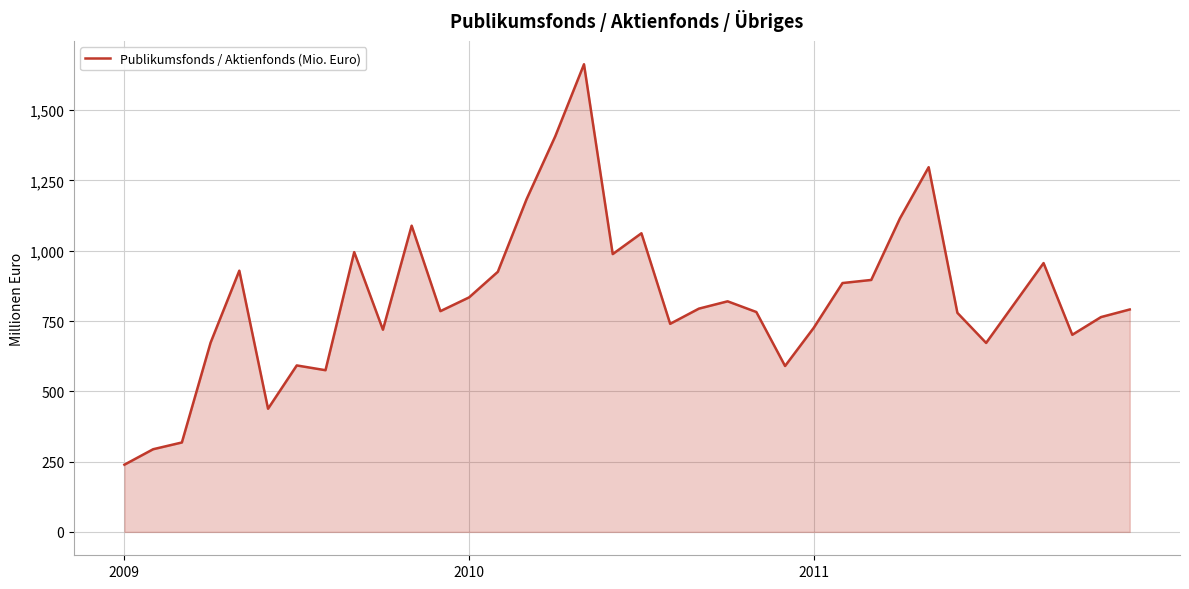

What is the difference between the maximum and minimum values?

1424